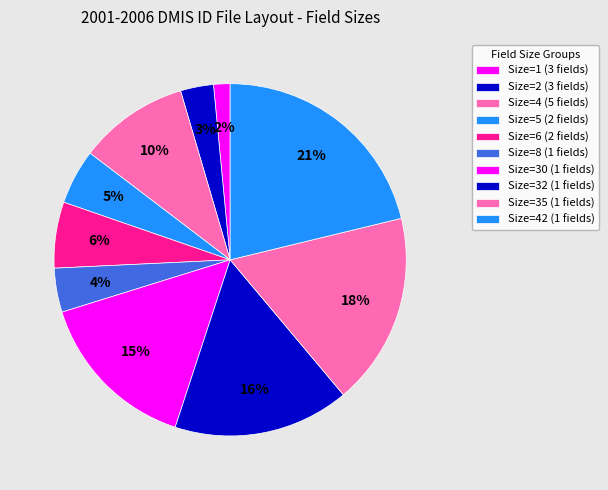

Rank the categories by value from highest to lowest.

Size=42 (1 fields), Size=35 (1 fields), Size=32 (1 fields), Size=30 (1 fields), Size=4 (5 fields), Size=6 (2 fields), Size=5 (2 fields), Size=8 (1 fields), Size=2 (3 fields), Size=1 (3 fields)